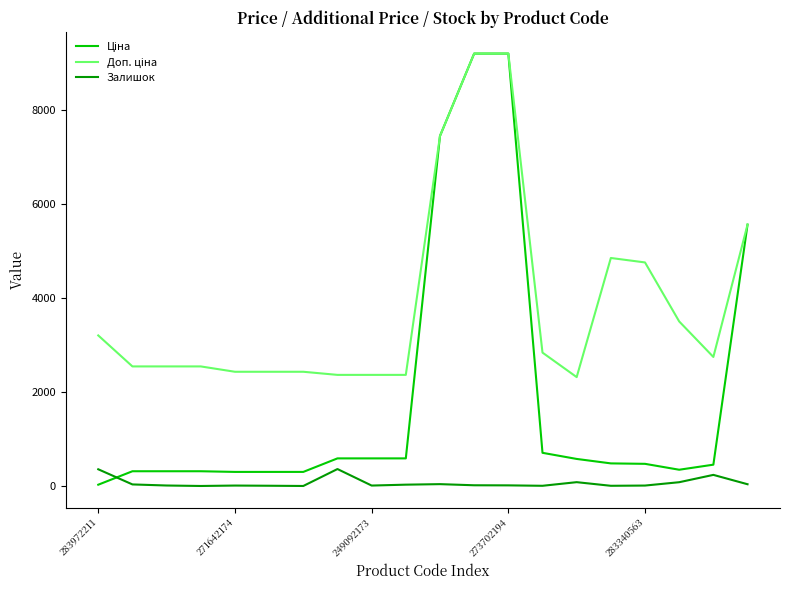

What is the highest value of the Залишок series?

365.0